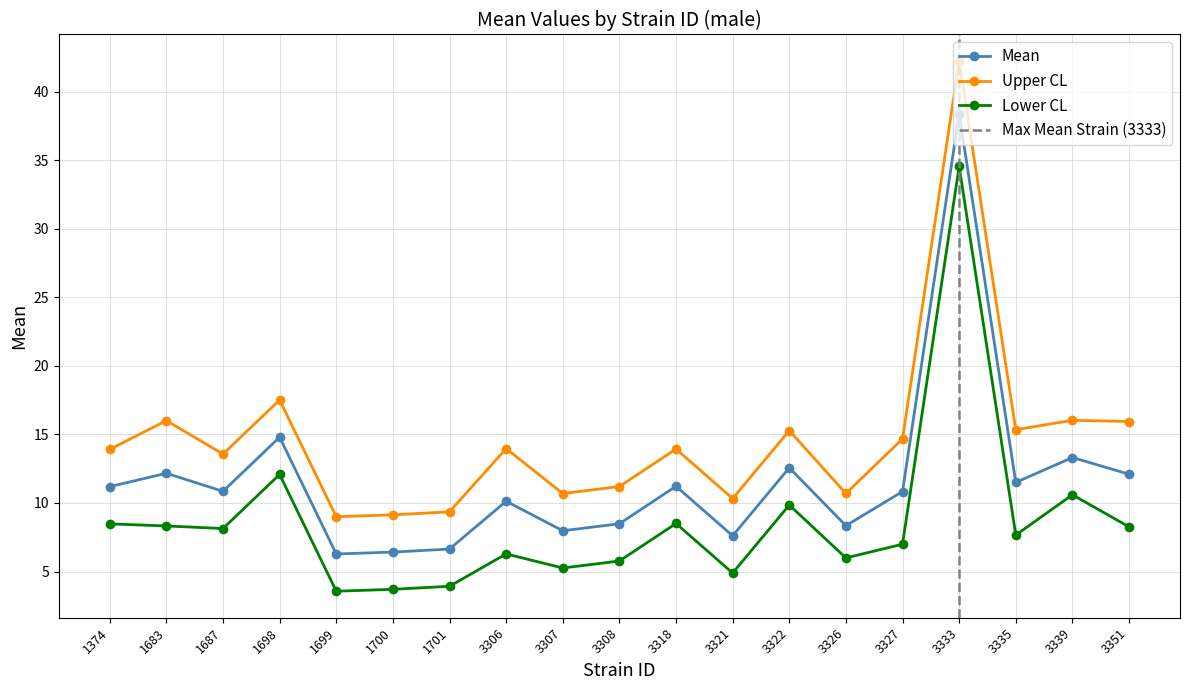

True or false: Upper CL has a value of 13.9 at 1374.

True